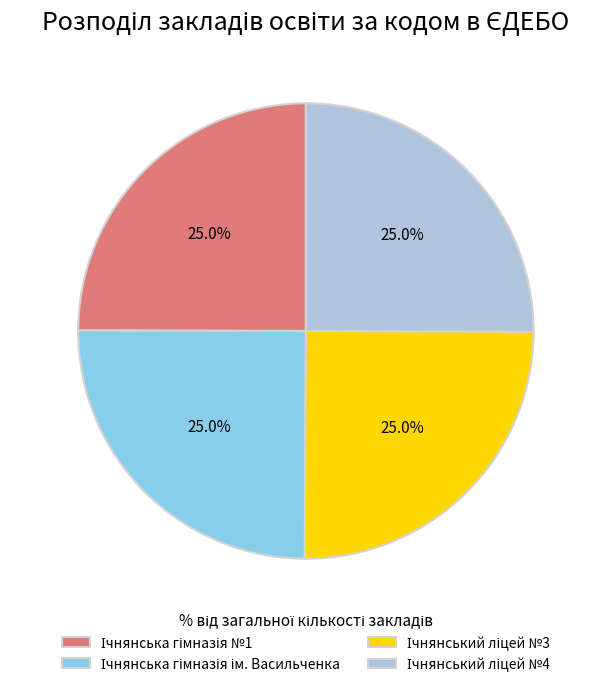

Is there a majority slice in this chart?

No